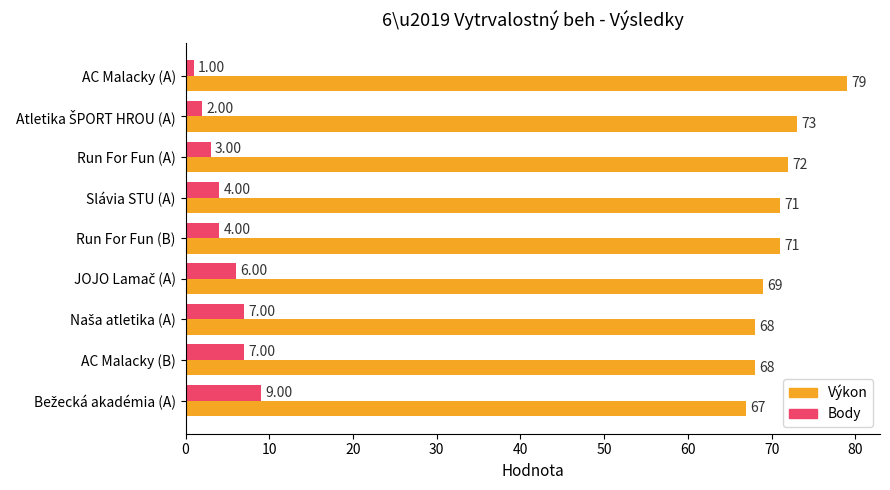

At how many categories does at least one series exceed 65?

9